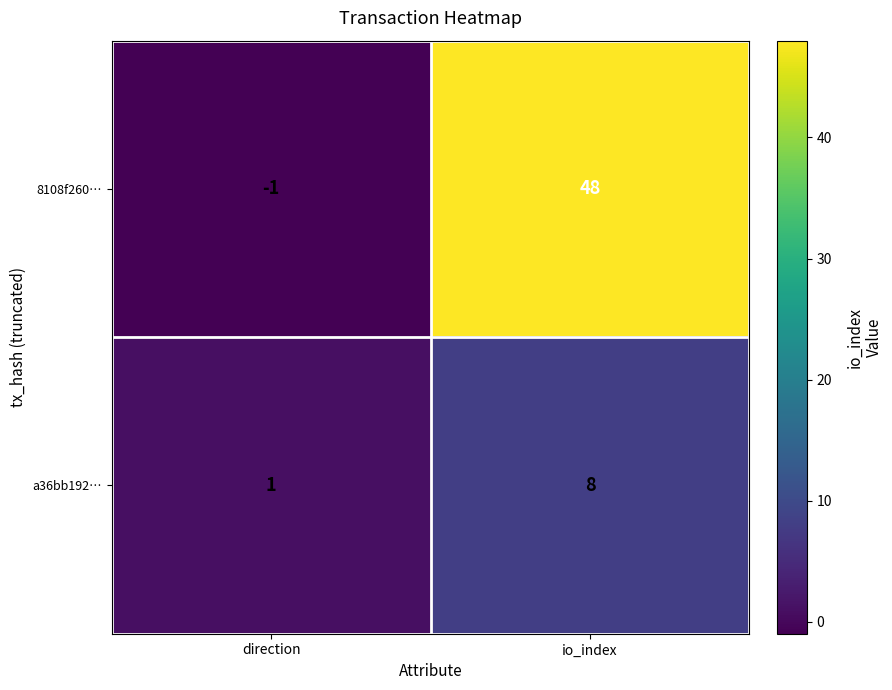

How many positive values does the 8108f260… series have?

1